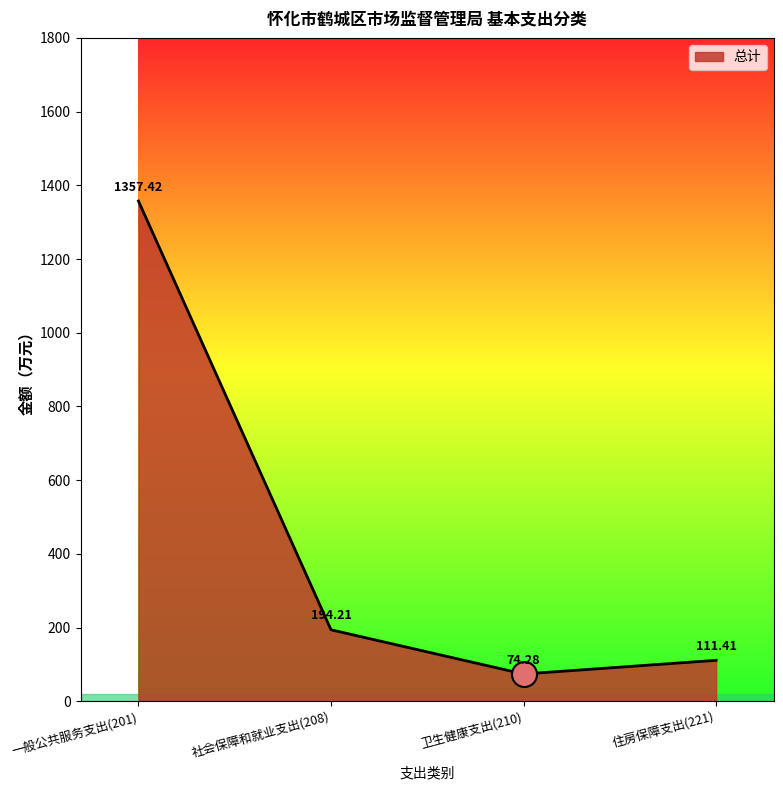

List the labels in order of value, largest first.

一般公共服务支出(201), 社会保障和就业支出(208), 住房保障支出(221), 卫生健康支出(210)